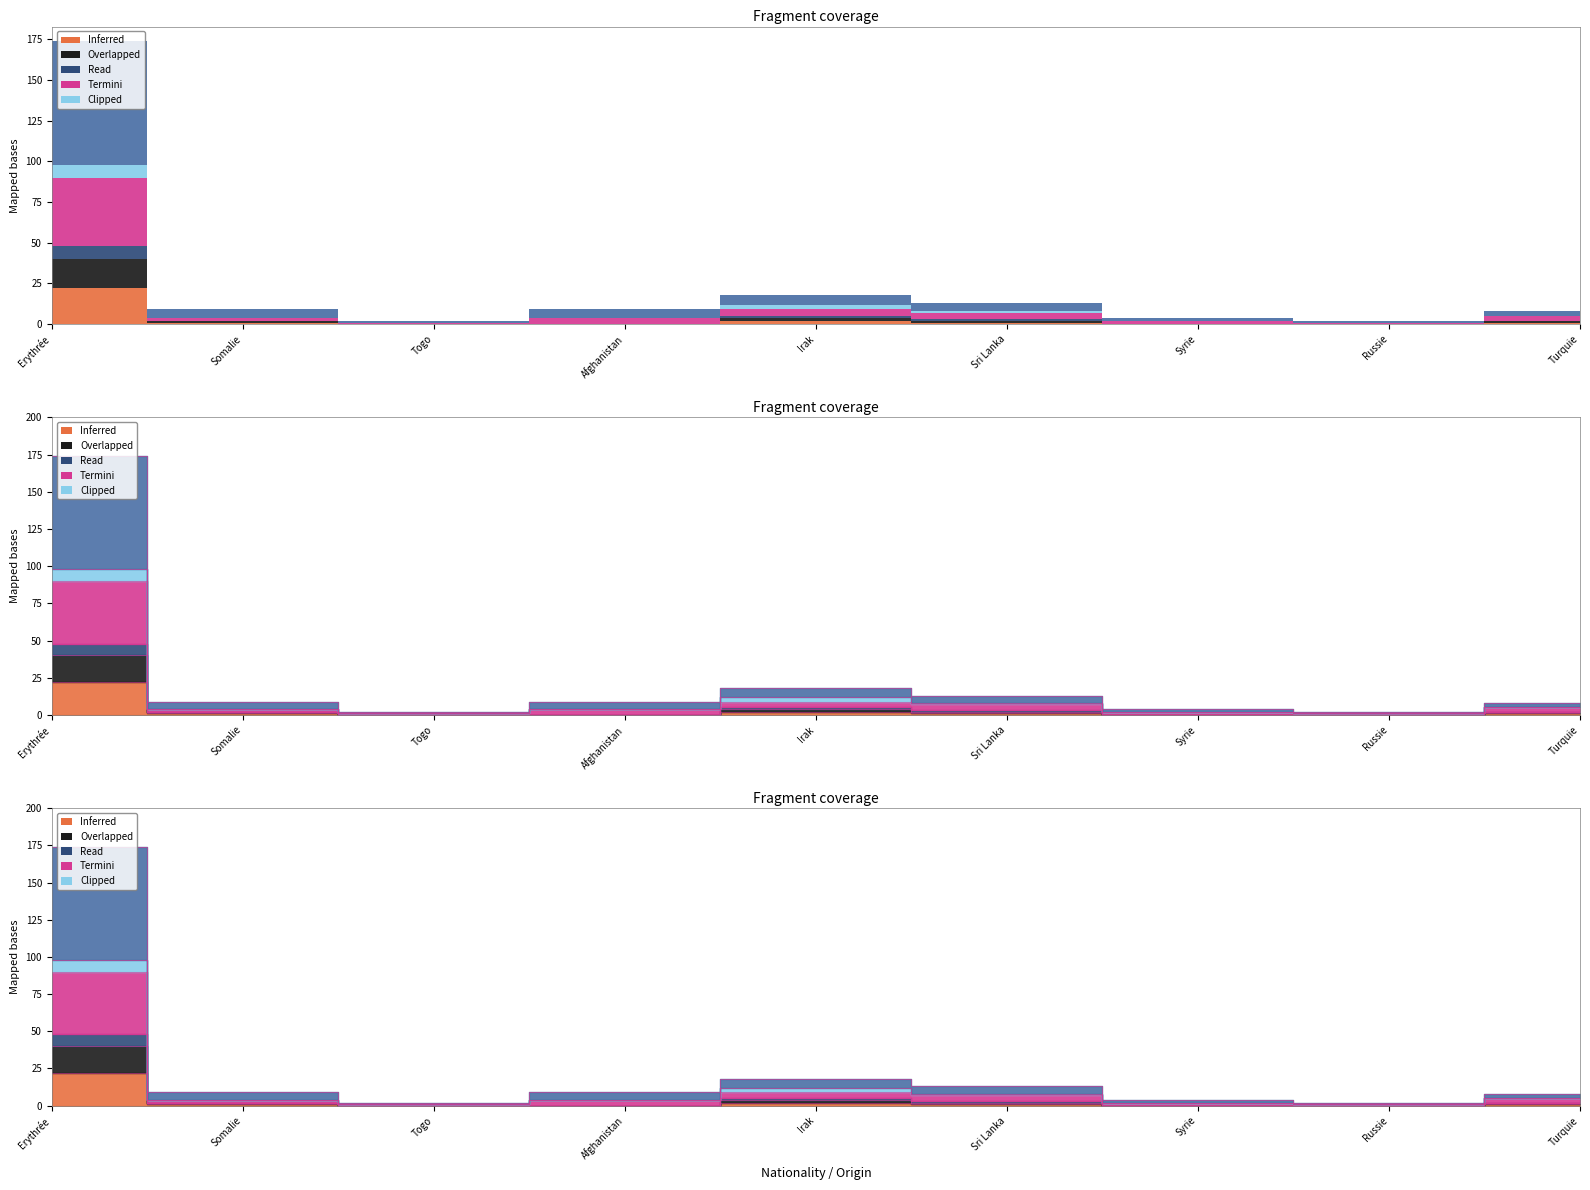

In Pers. actives >4-5ans (col_10), how many points are lower than both neighbors (excluding endpoints)?

2